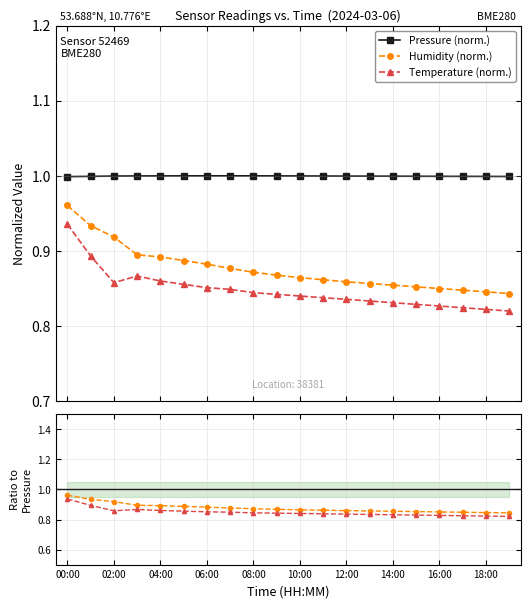

Does the chart have visible grid lines?

Yes